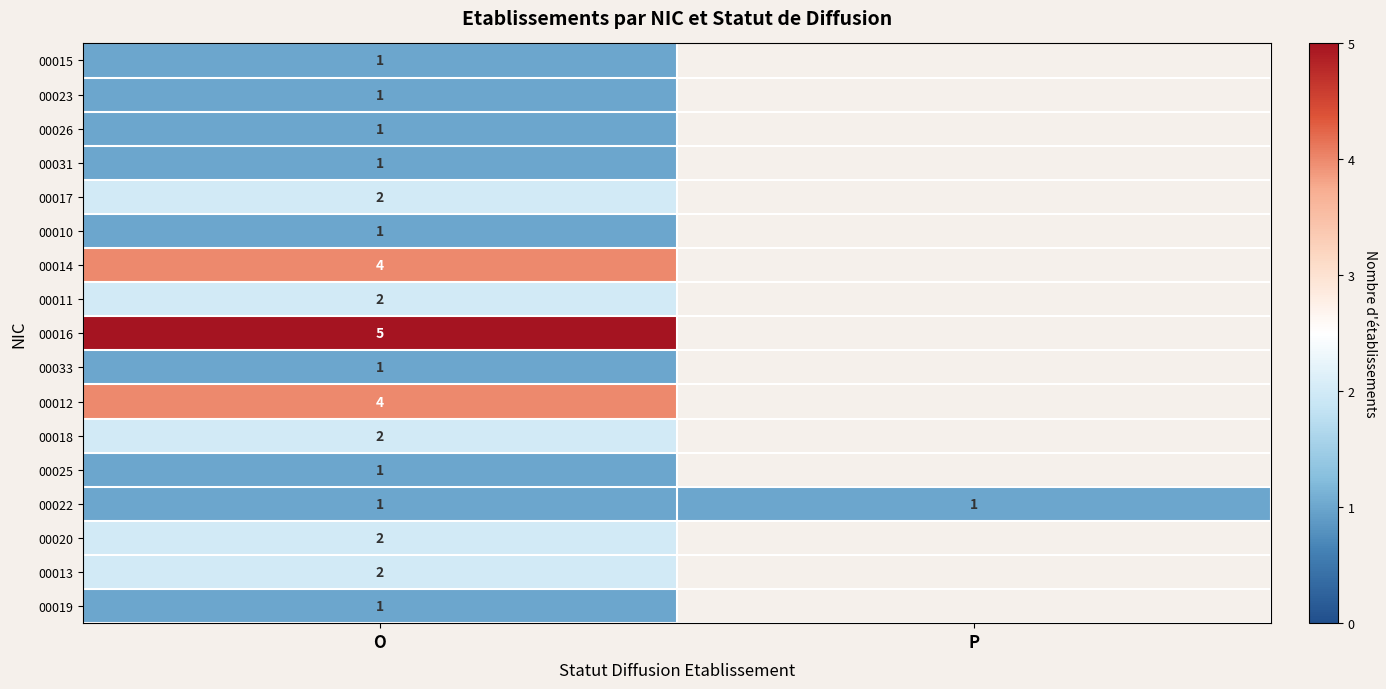

The 00012 series shows 4 at O. True or false?

True